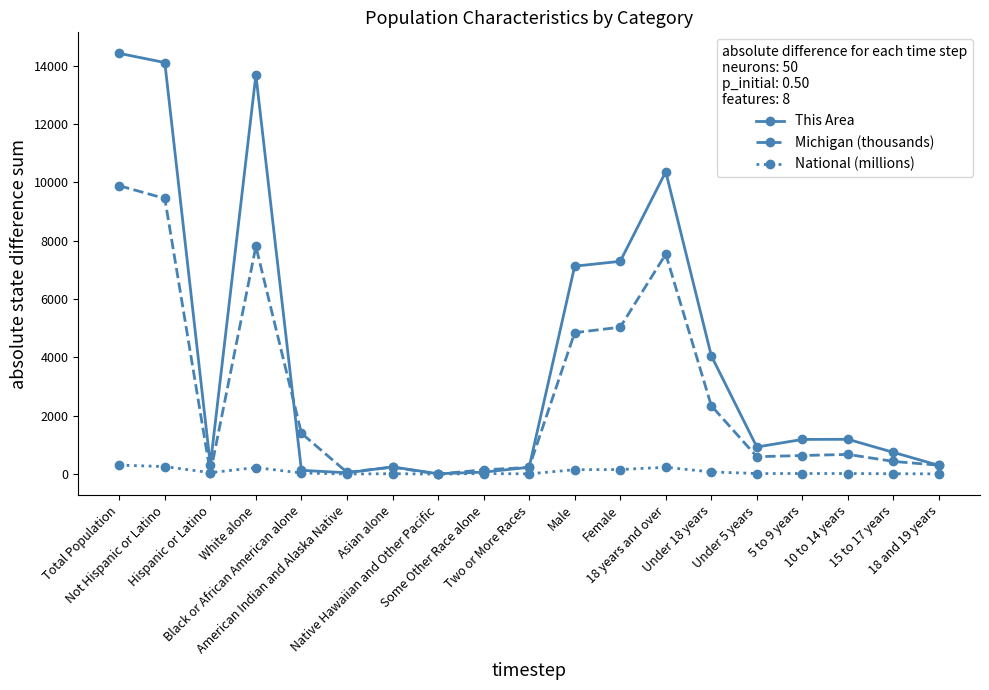

What is the difference between the maximum and minimum values in the National (millions) series?

308.2